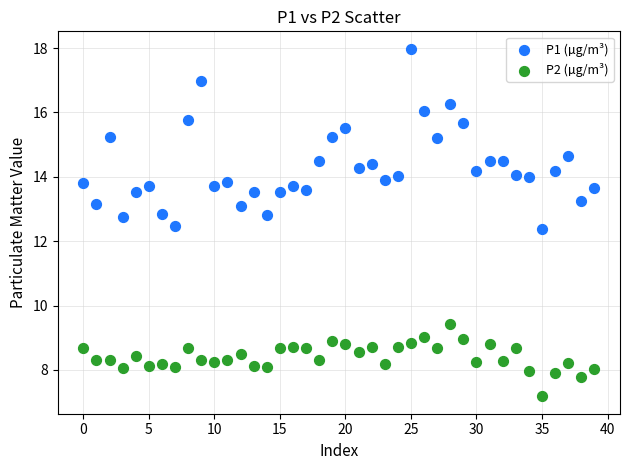

Which series contains the highest Y value?

P1 (µg/m³)